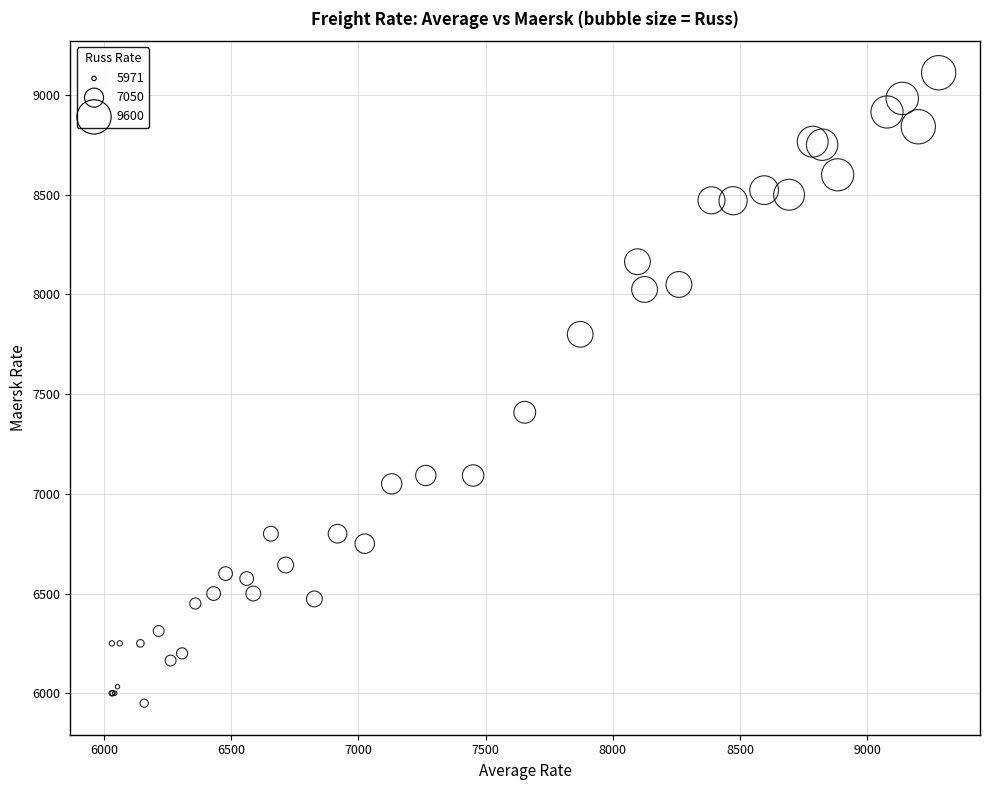

What Y value in the scatter plot is closest to 7531?

7409